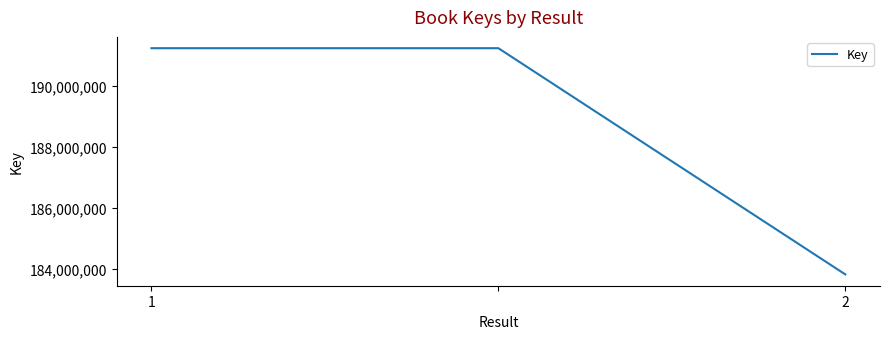

What is the average value?

188757389